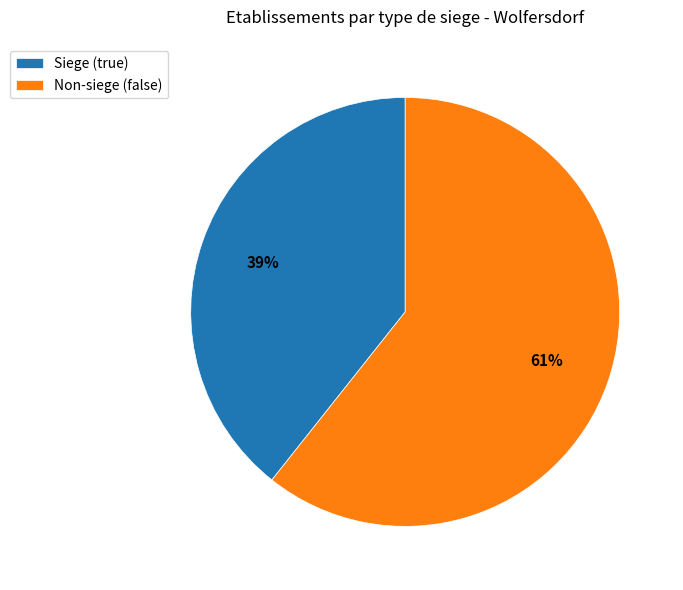

To the nearest percent, what is the combined percentage of Non-siege (false) and Siege (true)?

100%